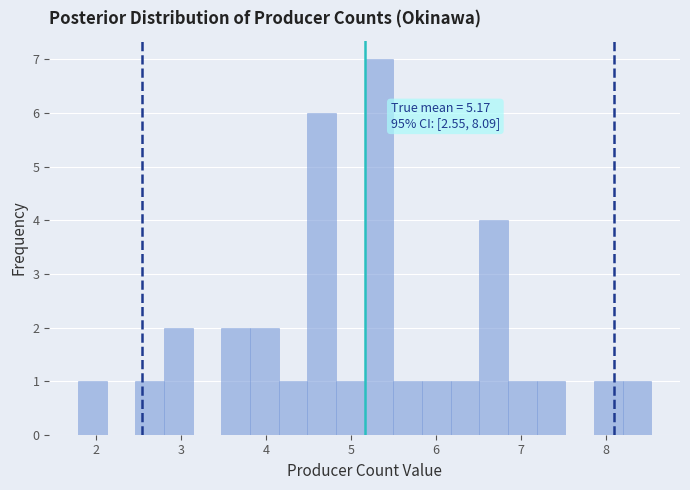

Read against the x-axis, roughly where is the centre of the tallest bar?

5.3